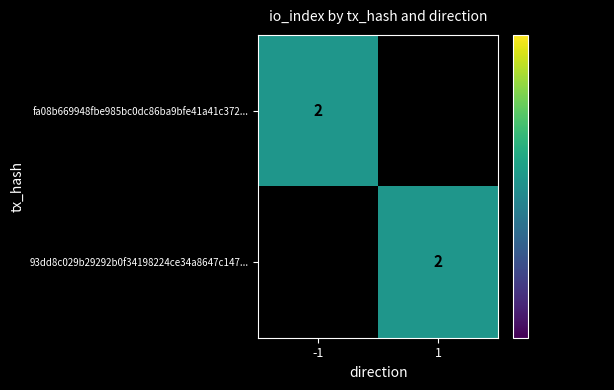

True or false: fa08b669948fbe985bc0dc86ba9bfe41a41c372... has a value of 2 at -1.

True